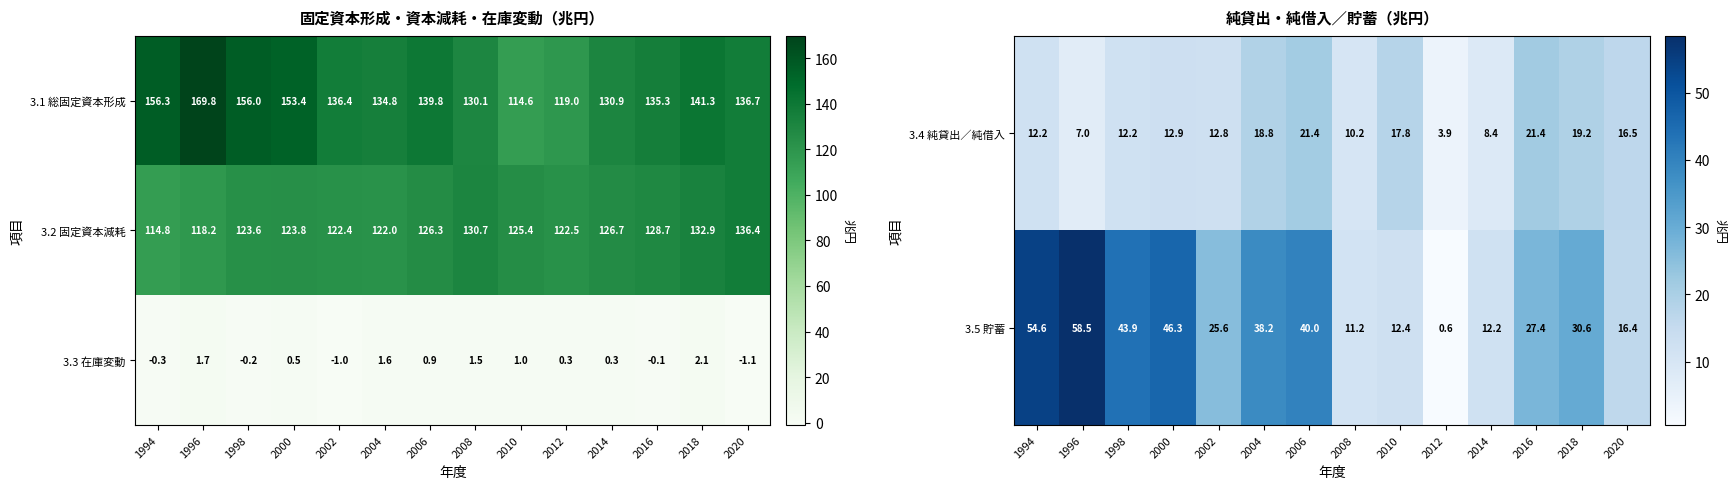

At which label is 3.3 在庫変動 closest to 0?

2016